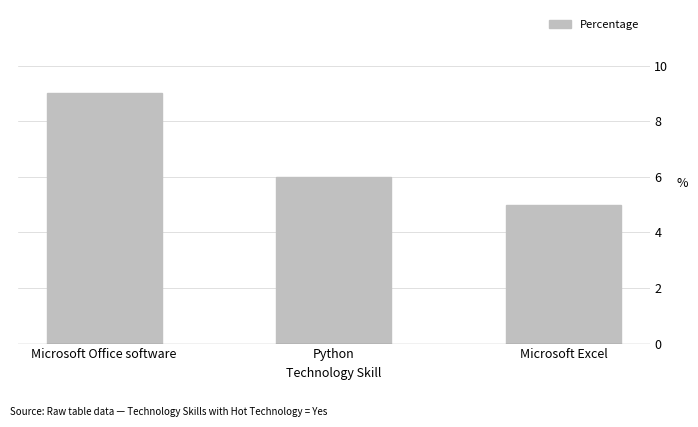

Approximately how many times larger is the value at Python compared to Microsoft Excel?

1.2